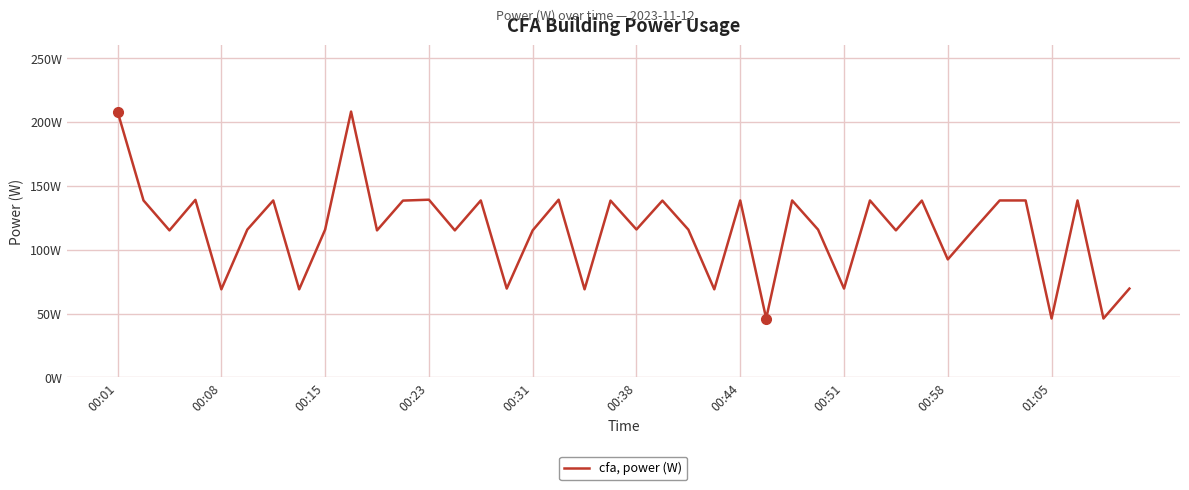

Does the chart have visible grid lines?

Yes